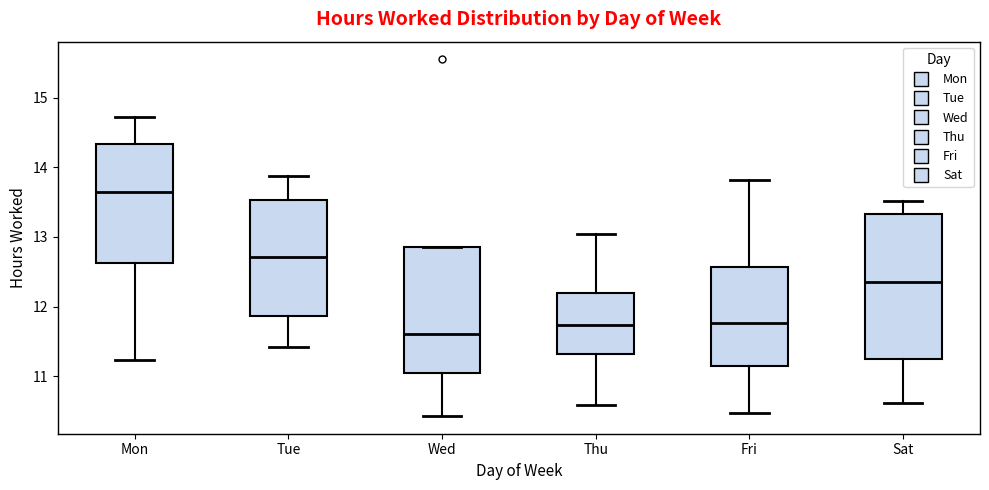

Comparing the boxes themselves (not the whiskers), which one is the tallest?

Sat